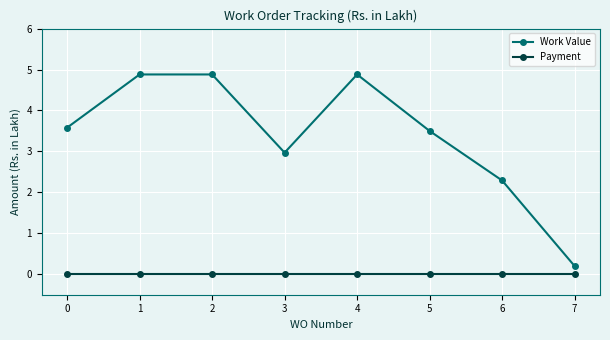

True or false: Work Value and Payment intersect in this chart.

False